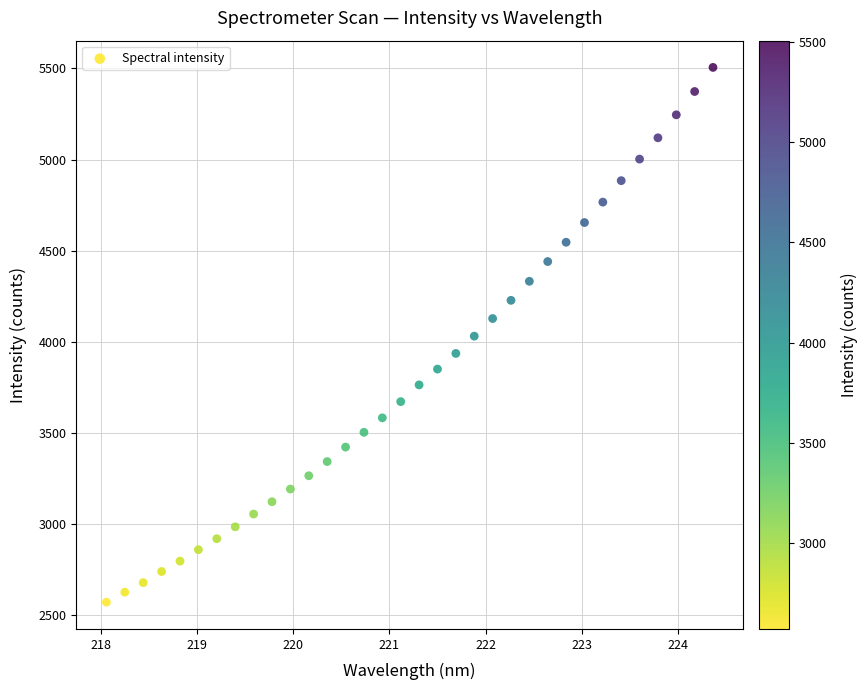

What is the range of X values (max minus min)?

6.3